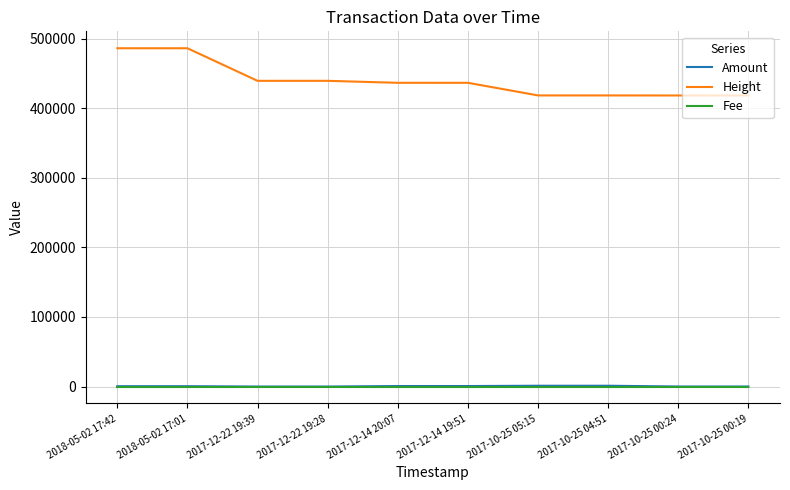

Where is Height nearest to the value 452103?

2017-12-22 19:39